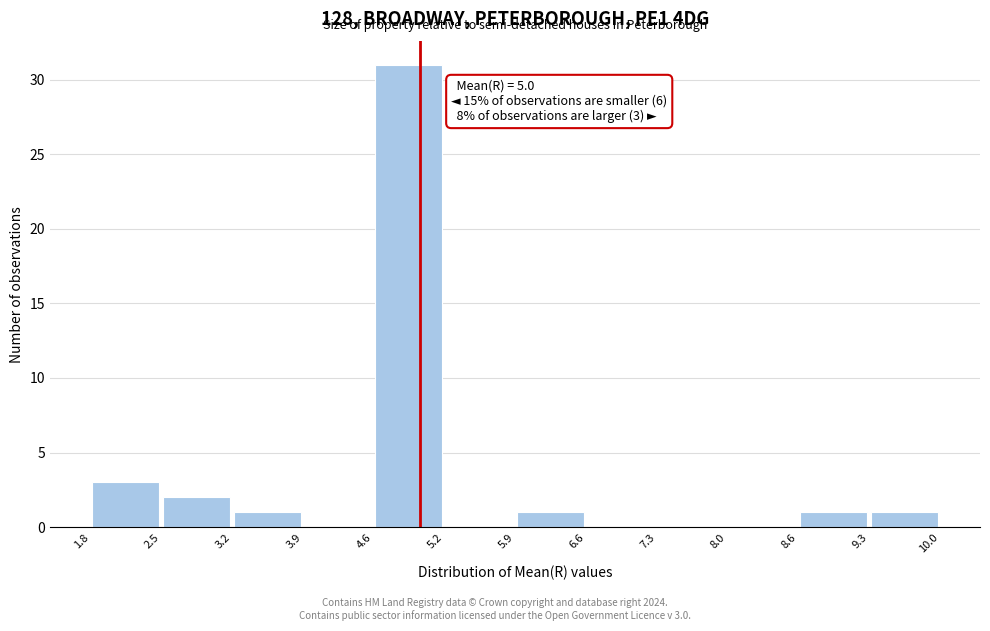

Which range on the x-axis has the tallest bar?

4.6 to 5.2